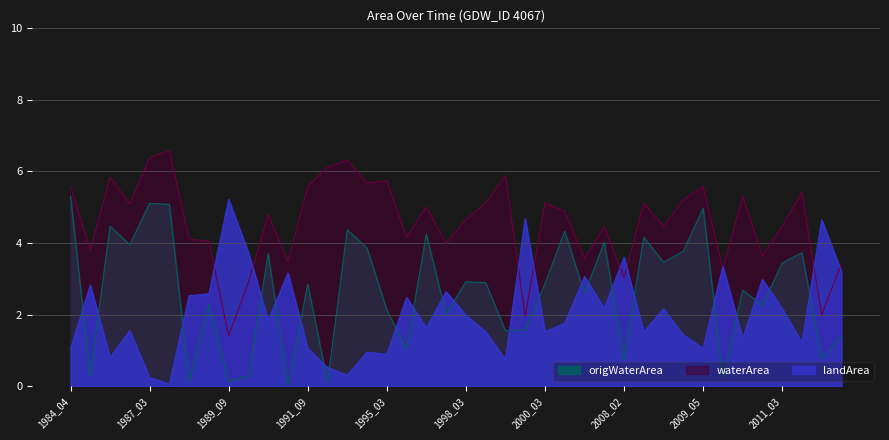

Which series ends up on top after the final intersection of landArea and waterArea?

waterArea